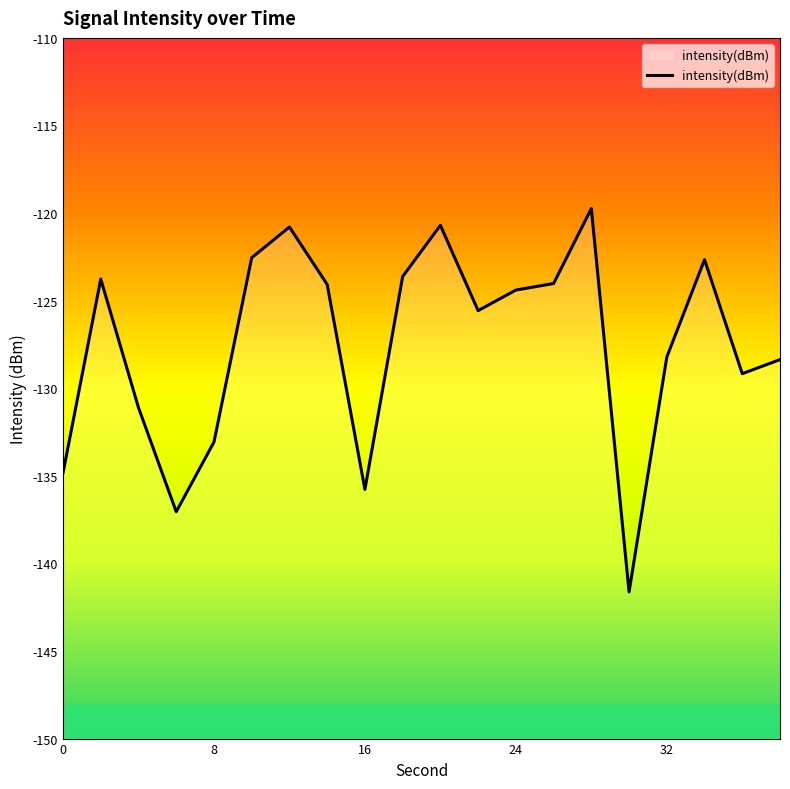

What is the change in value from 16 to 24?

+11.4